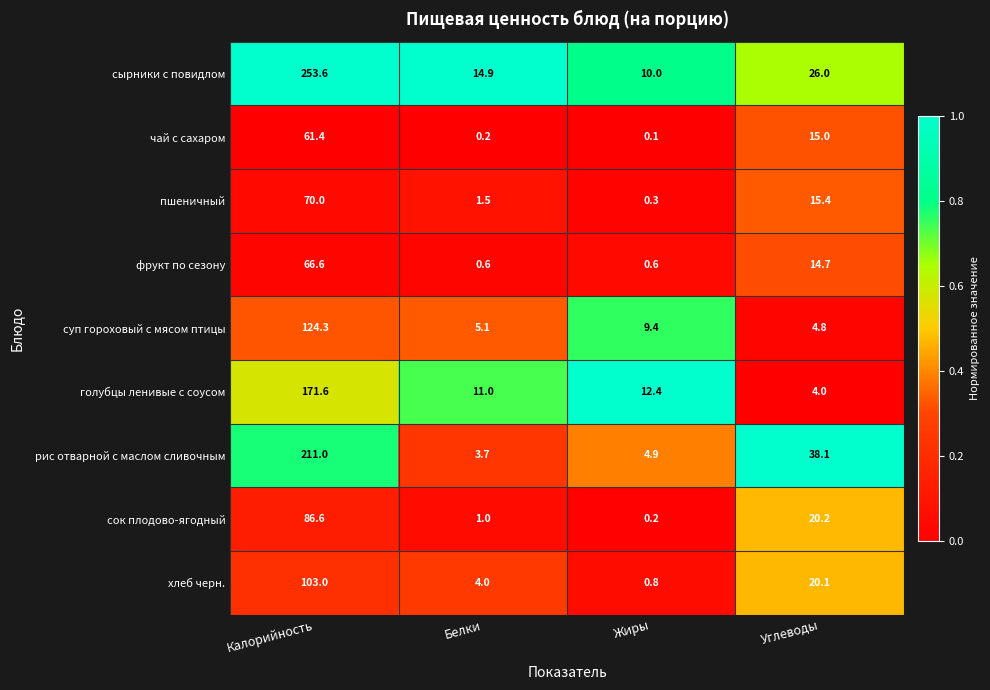

The фрукт по сезону series shows 66.6 at Калорийность. True or false?

True